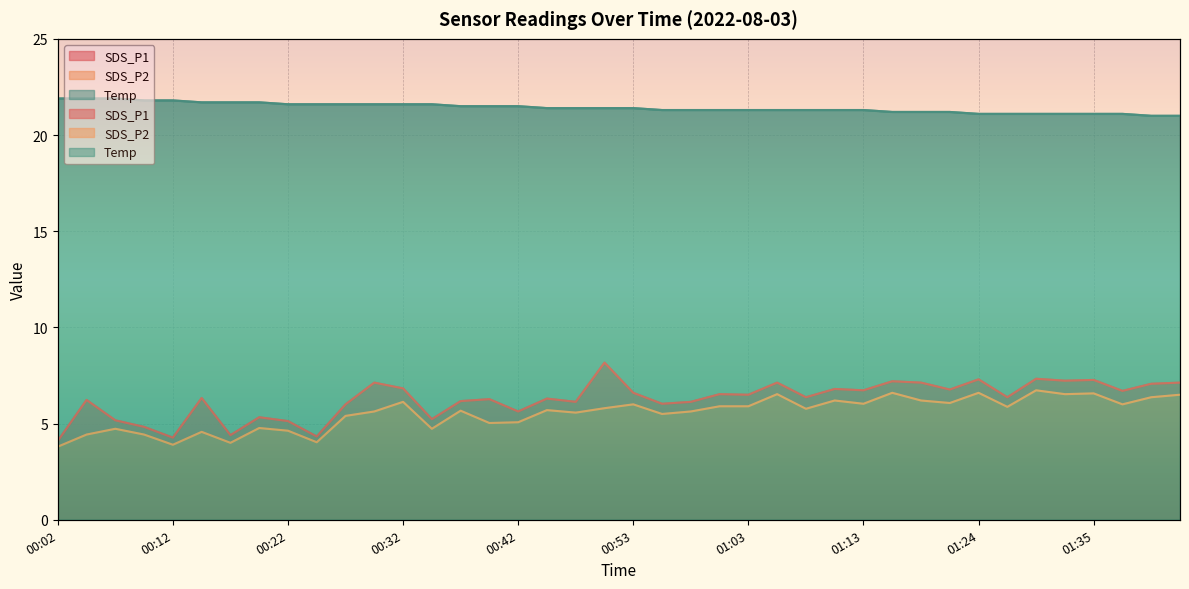

The value of Temp at 01:05 is 34.1. True or false?

False